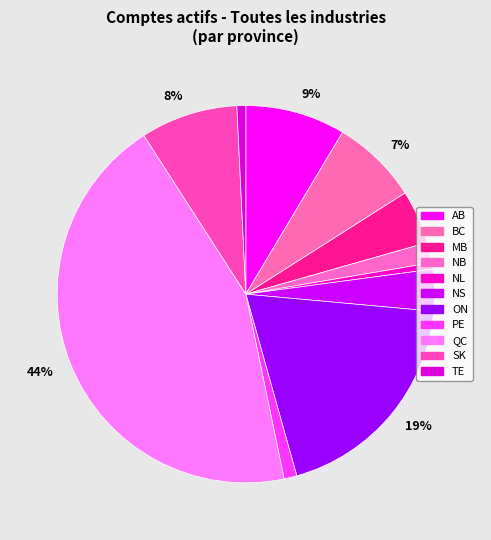

Count the number of slices in the pie.

11